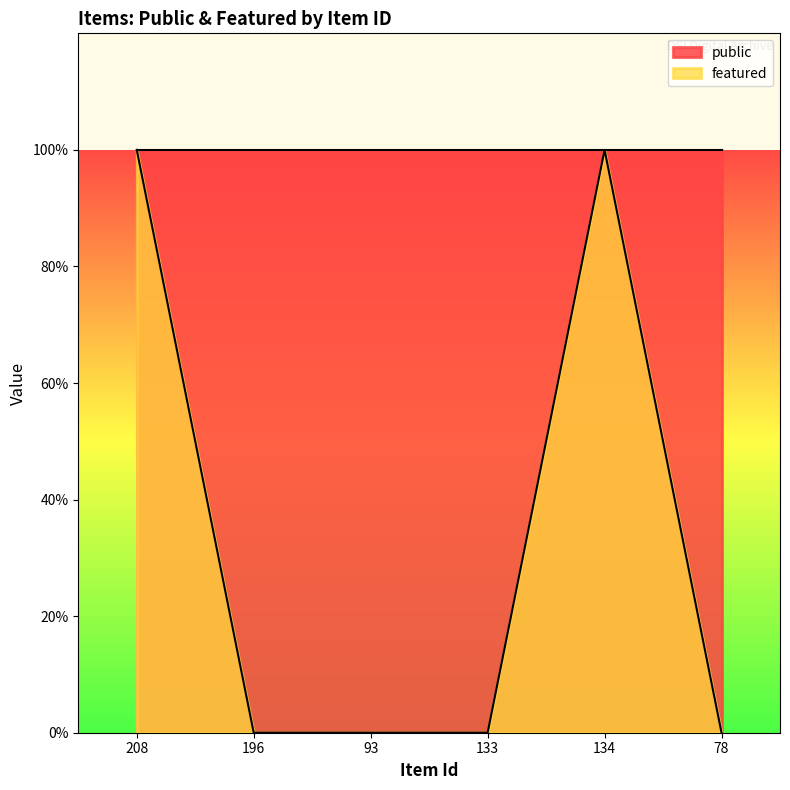

Reading left to right, list all the values displayed in this chart.

1	0	0	0	1	0